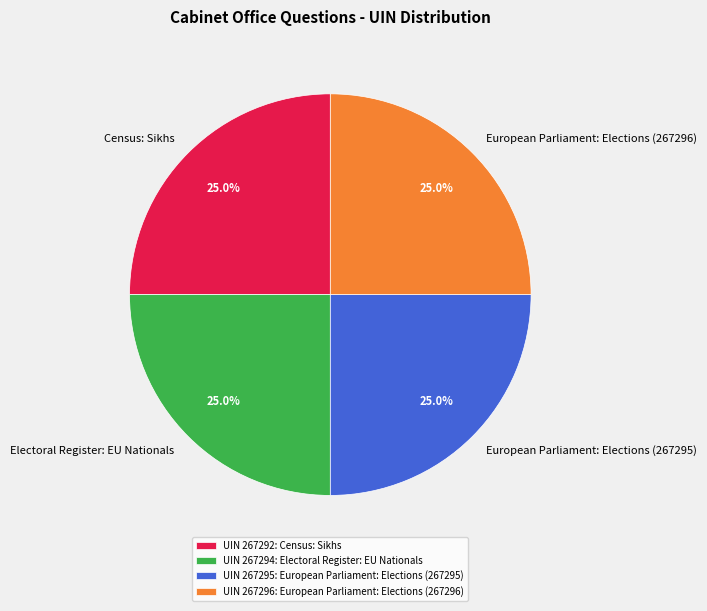

Approximately how many times larger is the value at Census: Sikhs compared to European Parliament: Elections (267295)?

1.0